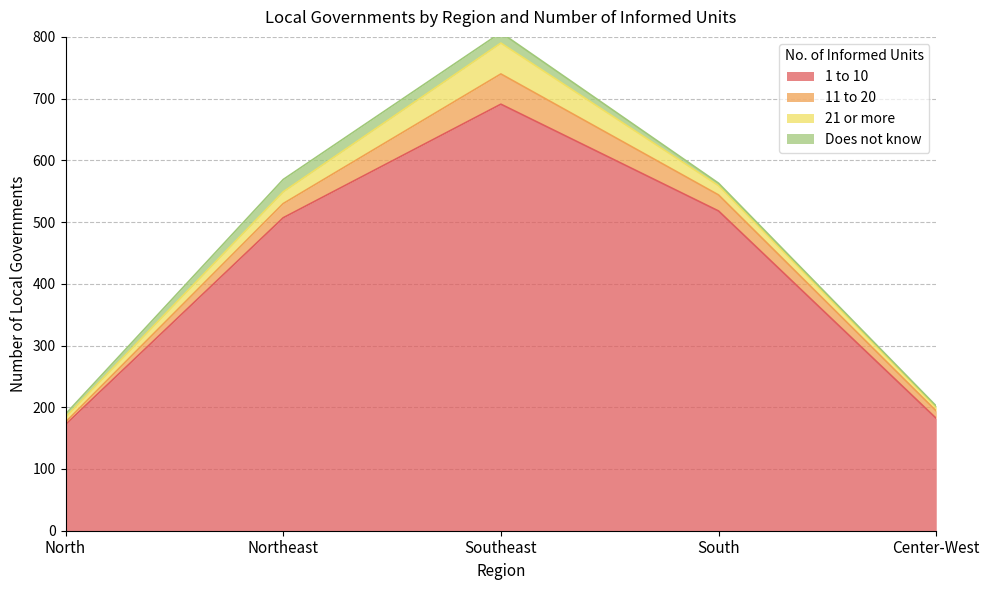

At which label does 1 to 10 first exceed 507?

Southeast